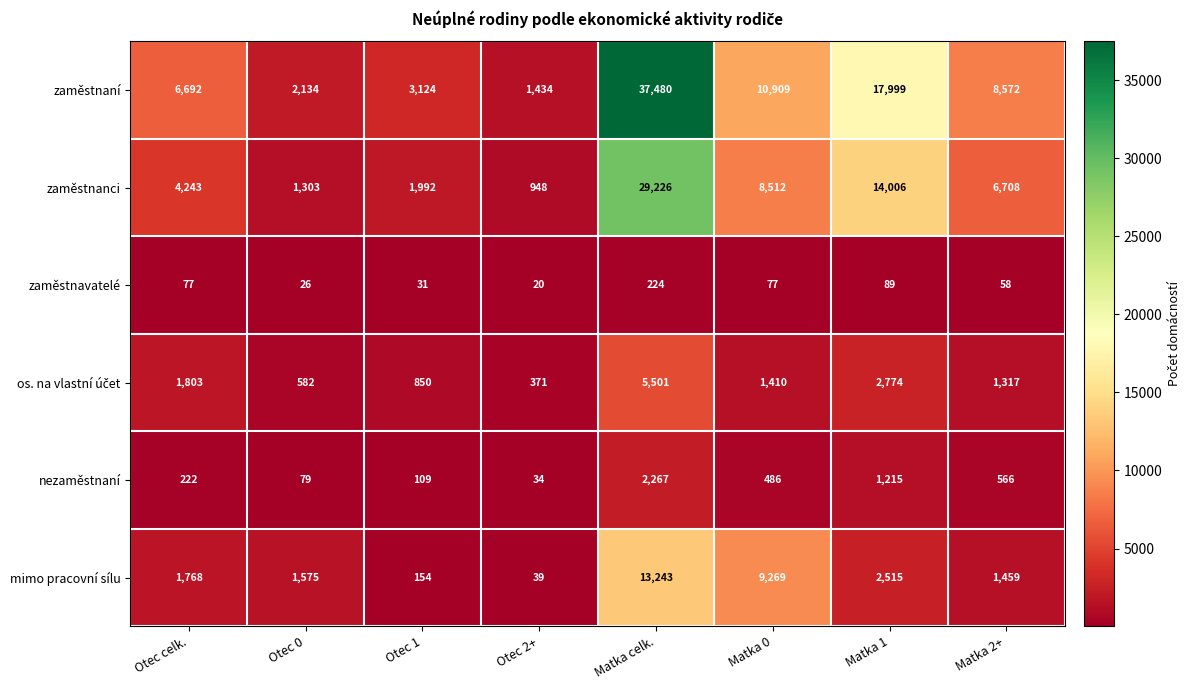

At how many categories does at least one series exceed 12046?

2